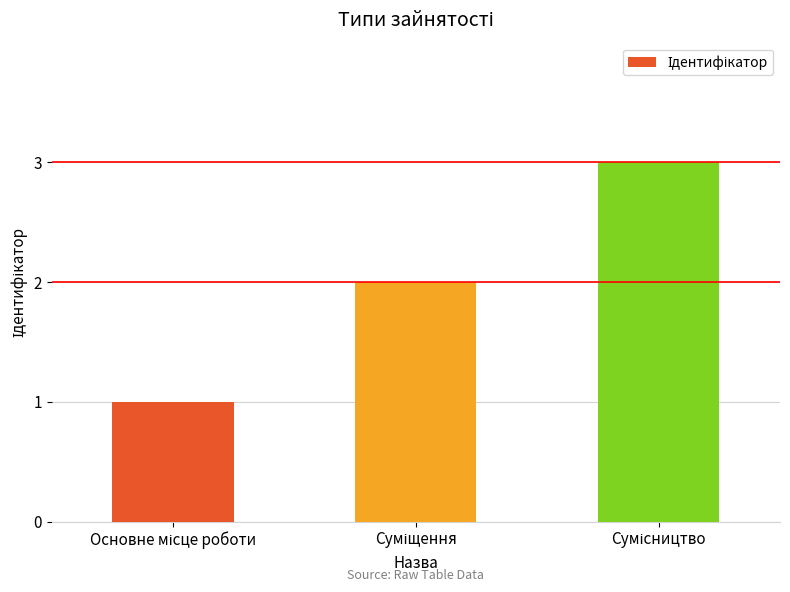

What is the sum of all values?

6